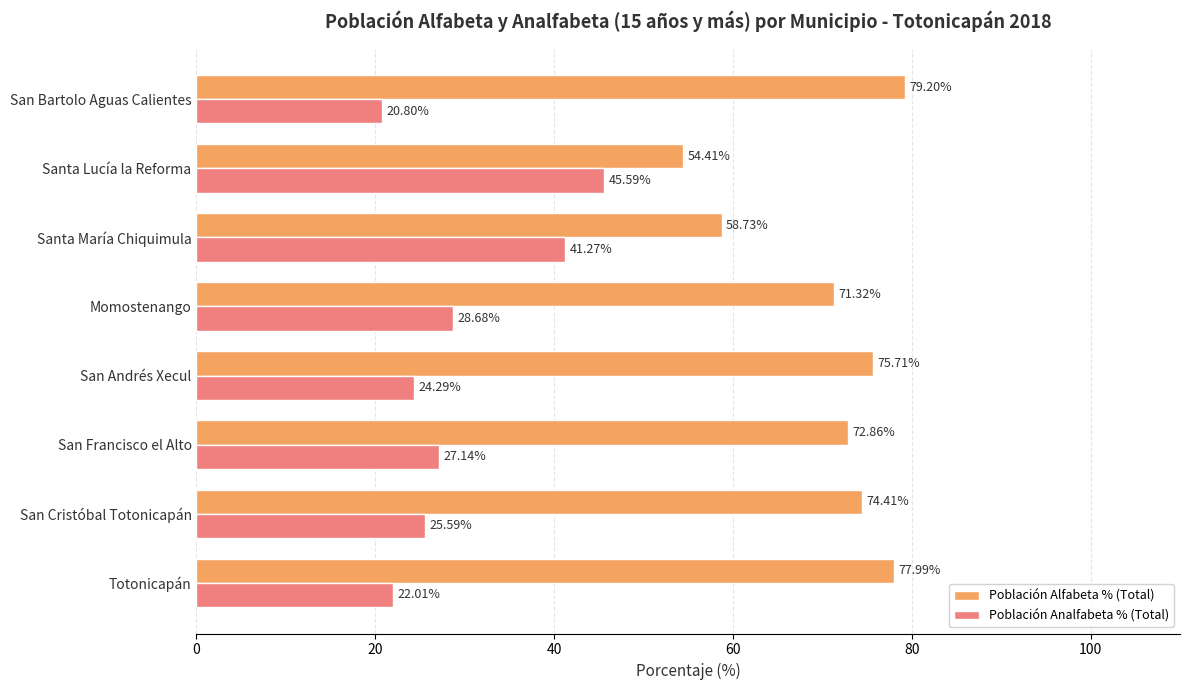

What is the average value of the Población Analfabeta % (Total) series?

29.4